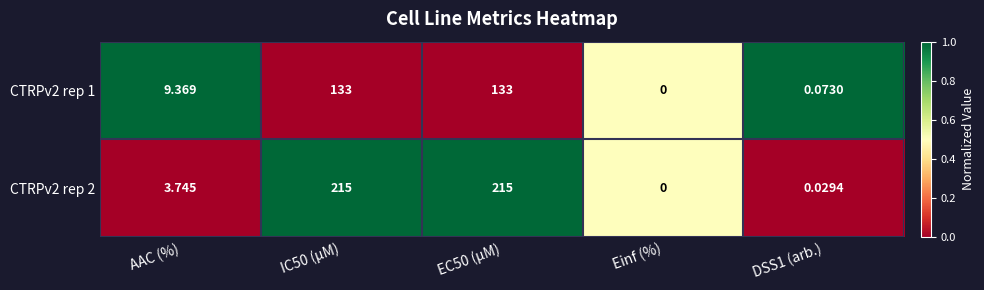

Is the value of CTRPv2 rep 1 at EC50 (µM) greater than the value of CTRPv2 rep 2 at AAC (%)?

Yes